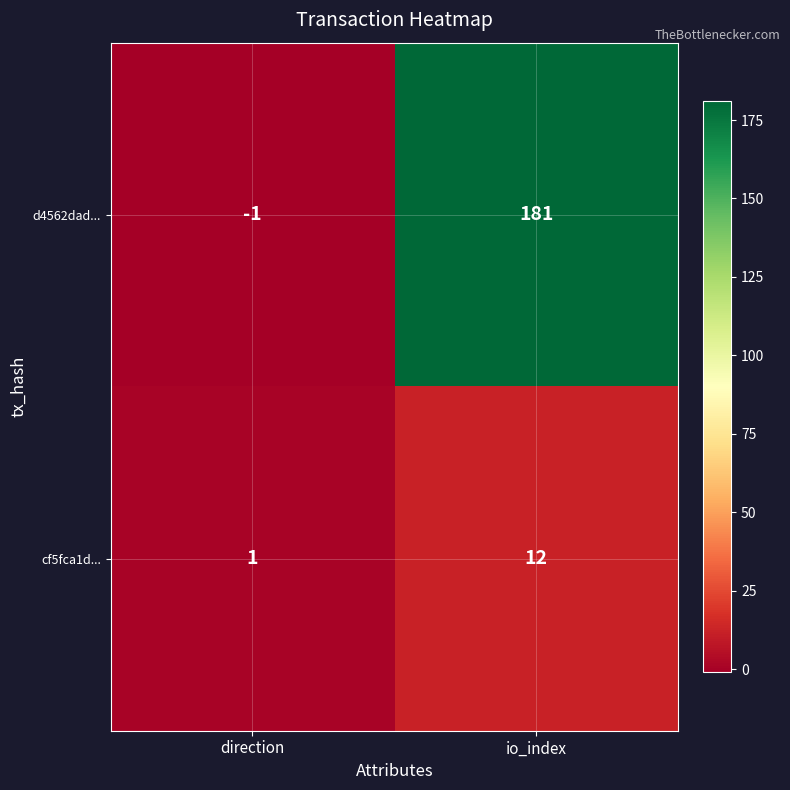

At how many categories does at least one series exceed 7?

1